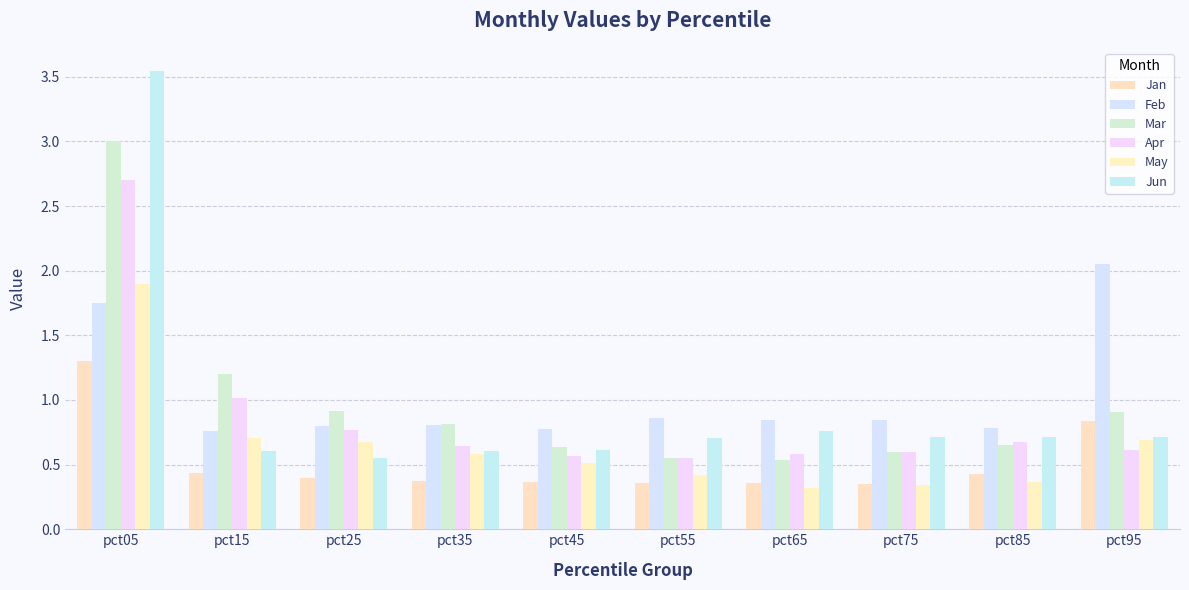

Reading left to right, transcribe all the data shown in this chart.

Jan: pct05=1.3	pct15=0.4	pct25=0.4	pct35=0.4	pct45=0.4	pct55=0.4	pct65=0.4	pct75=0.3	pct85=0.4	pct95=0.8
Feb: pct05=1.8	pct15=0.8	pct25=0.8	pct35=0.8	pct45=0.8	pct55=0.9	pct65=0.8	pct75=0.8	pct85=0.8	pct95=2.1
Mar: pct05=3.0	pct15=1.2	pct25=0.9	pct35=0.8	pct45=0.6	pct55=0.6	pct65=0.5	pct75=0.6	pct85=0.6	pct95=0.9
Apr: pct05=2.7	pct15=1.0	pct25=0.8	pct35=0.6	pct45=0.6	pct55=0.5	pct65=0.6	pct75=0.6	pct85=0.7	pct95=0.6
May: pct05=1.9	pct15=0.7	pct25=0.7	pct35=0.6	pct45=0.5	pct55=0.4	pct65=0.3	pct75=0.3	pct85=0.4	pct95=0.7
Jun: pct05=3.5	pct15=0.6	pct25=0.6	pct35=0.6	pct45=0.6	pct55=0.7	pct65=0.8	pct75=0.7	pct85=0.7	pct95=0.7